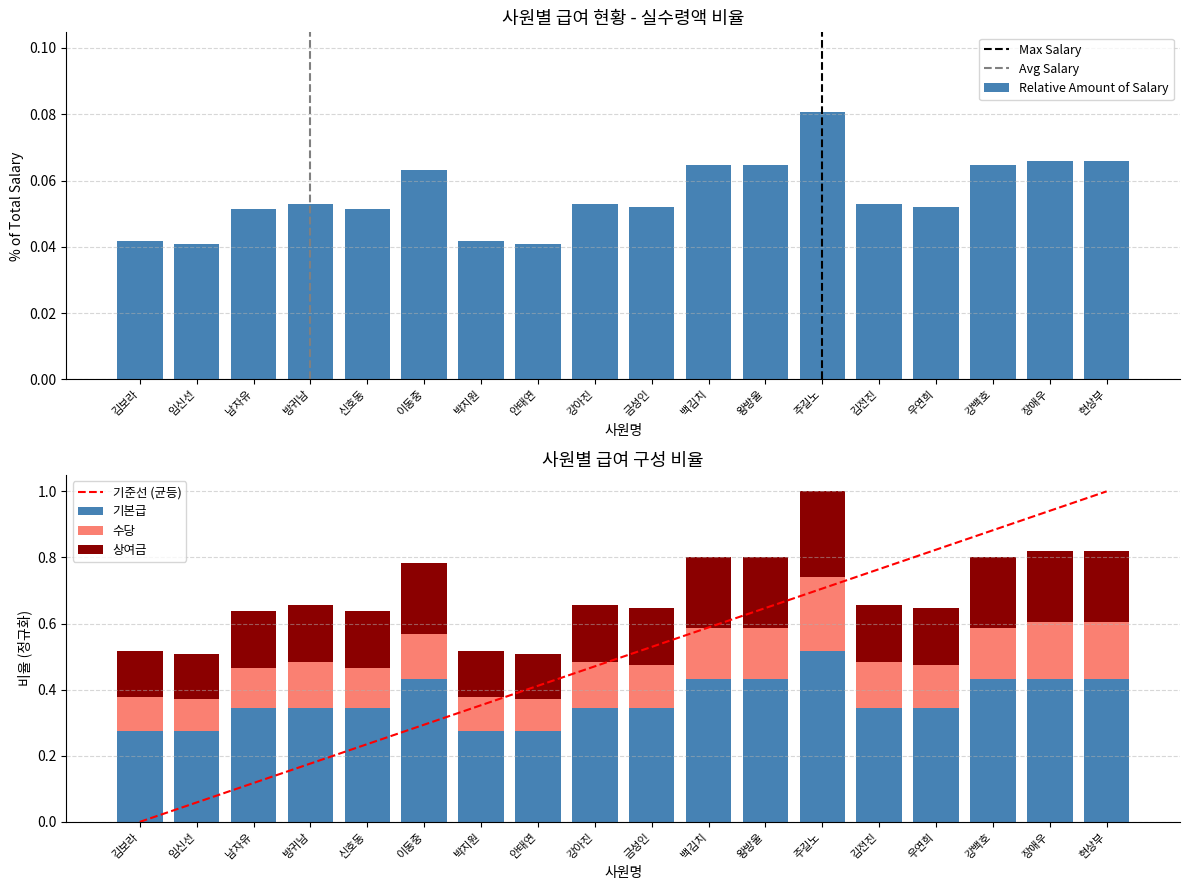

How many bars are there in each group?

4